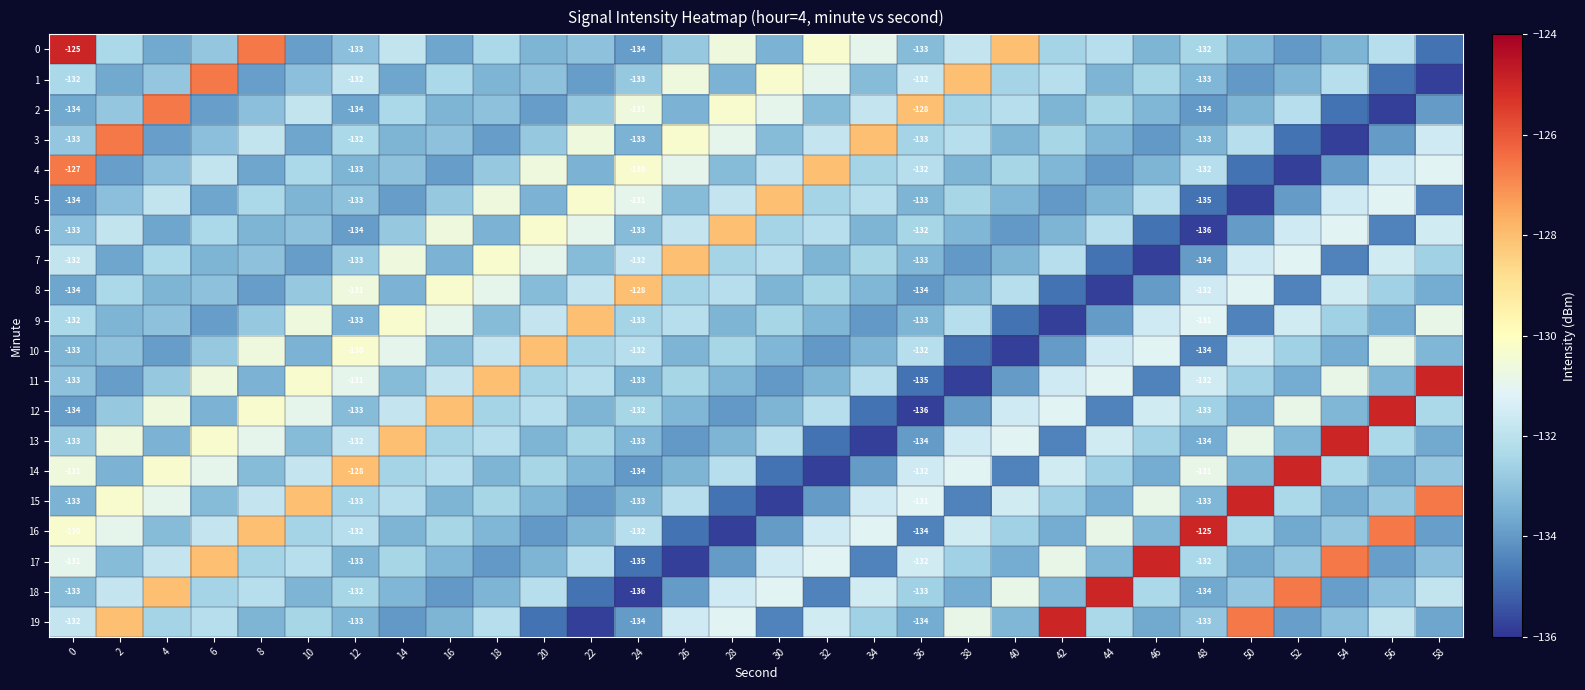

At how many categories does at least one series exceed -132?

30